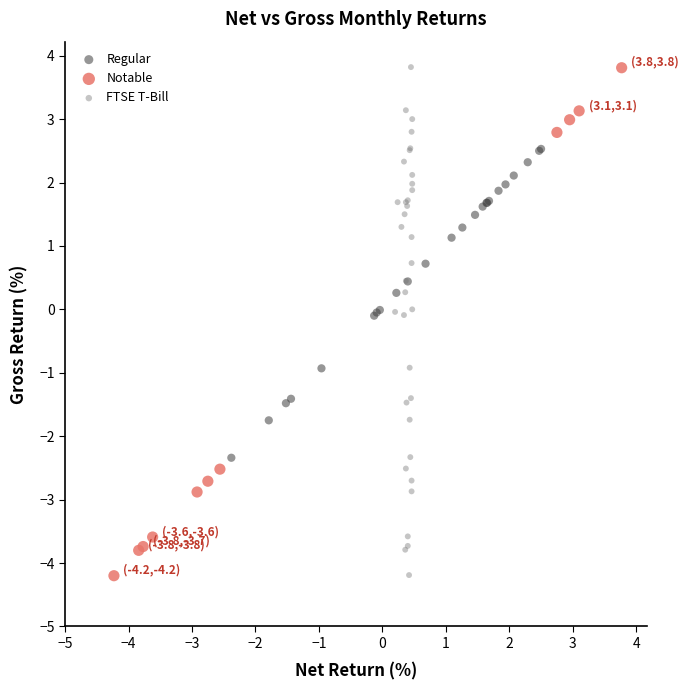

What are all the series names shown in the legend?

Regular, Notable, FTSE T-Bill